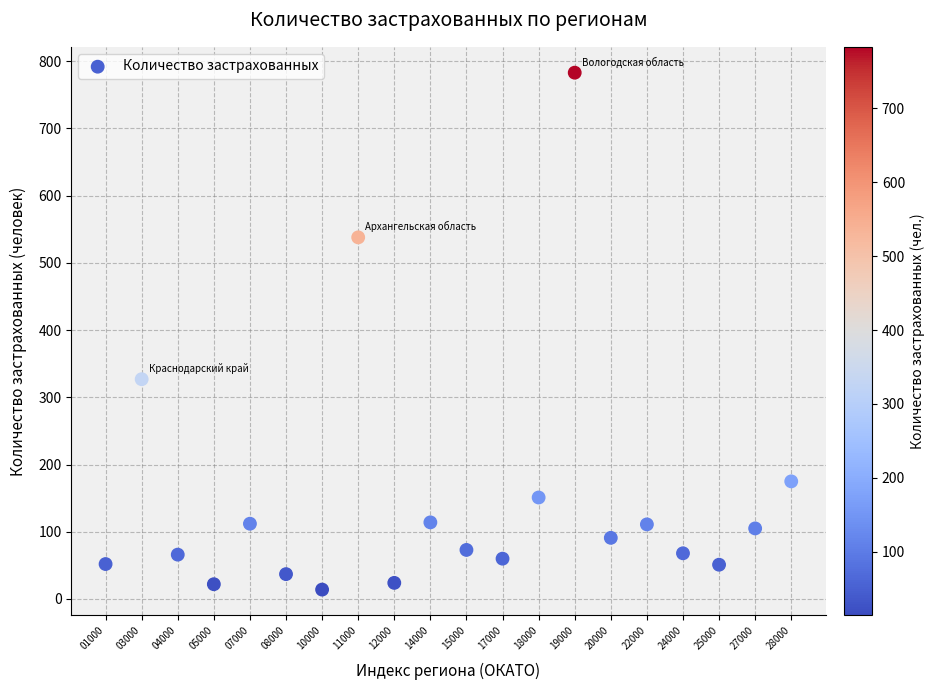

What Y value in the scatter plot is closest to 398?

327